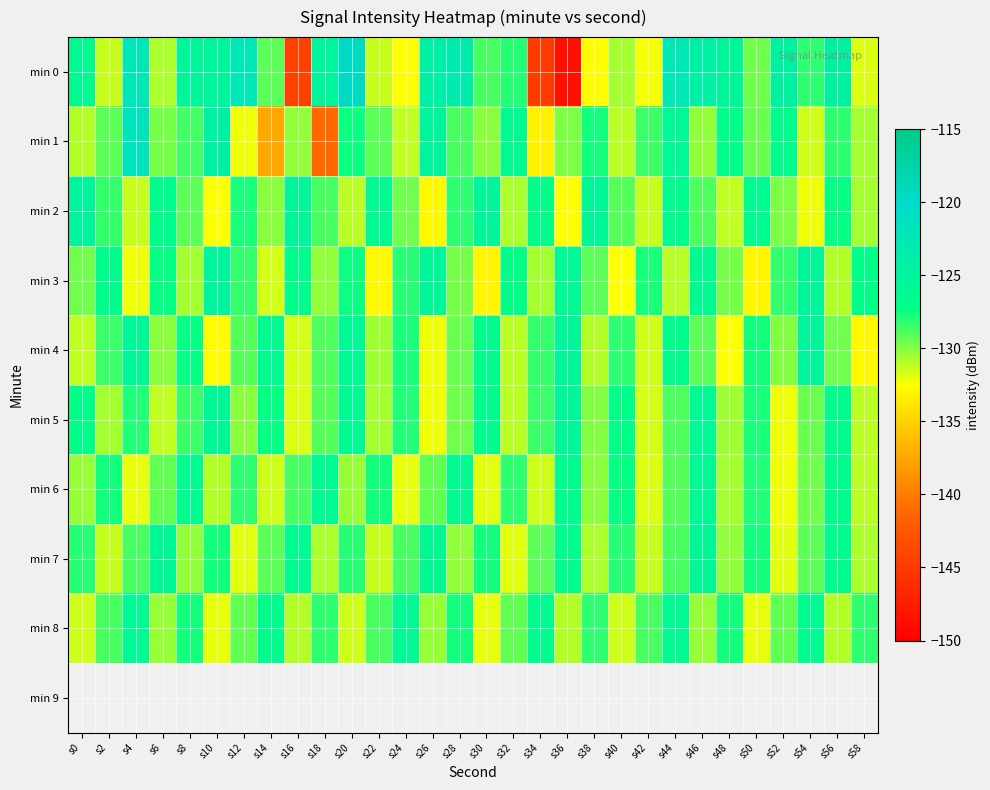

Reading left to right, transcribe all the data shown in this chart.

min 0: s0=-126.5	s2=-131.3	s4=-122.5	s6=-130.8	s8=-125.5	s10=-125.1	s12=-122.5	s14=-129.1	s16=-144.3	s18=-125.2	s20=-119.6	s22=-131.3	s24=-132.4	s26=-124.2	s28=-123.4	s30=-128.8	s32=-128.0	s34=-144.7	s36=-148.5	s38=-132.5	s40=-130.7	s42=-132.3	s44=-122.5	s46=-124.3	s48=-125.5	s50=-129.6	s52=-124.6	s54=-128.1	s56=-124.6	s58=-131.8
min 1: s0=-131.0	s2=-129.2	s4=-121.9	s6=-129.8	s8=-128.6	s10=-124.2	s12=-132.1	s14=-137.4	s16=-130.3	s18=-141.0	s20=-127.5	s22=-129.1	s24=-131.2	s26=-125.3	s28=-128.7	s30=-130.1	s32=-126.4	s34=-133.2	s36=-129.8	s38=-127.6	s40=-131.0	s42=-128.5	s44=-125.9	s46=-130.3	s48=-127.1	s50=-129.4	s52=-126.8	s54=-131.5	s56=-128.2	s58=-130.6
min 2: s0=-125.1	s2=-128.3	s4=-131.4	s6=-126.7	s8=-129.2	s10=-132.5	s12=-127.8	s14=-130.1	s16=-125.4	s18=-128.7	s20=-131.0	s22=-126.3	s24=-129.6	s26=-132.9	s28=-128.2	s30=-125.5	s32=-130.8	s34=-127.1	s36=-132.4	s38=-125.7	s40=-129.0	s42=-131.3	s44=-126.6	s46=-128.9	s48=-131.2	s50=-126.5	s52=-129.8	s54=-132.1	s56=-127.4	s58=-130.7
min 3: s0=-129.5	s2=-126.8	s4=-132.1	s6=-127.4	s8=-130.7	s10=-125.0	s12=-128.3	s14=-131.6	s16=-126.9	s18=-130.2	s20=-127.5	s22=-132.8	s24=-128.1	s26=-125.4	s28=-129.7	s30=-133.0	s32=-127.3	s34=-130.6	s36=-125.9	s38=-129.2	s40=-132.5	s42=-127.8	s44=-131.1	s46=-126.4	s48=-129.7	s50=-133.0	s52=-128.3	s54=-125.6	s56=-130.9	s58=-127.2
min 4: s0=-131.2	s2=-128.5	s4=-125.8	s6=-130.1	s8=-127.4	s10=-132.7	s12=-129.0	s14=-126.3	s16=-131.6	s18=-128.9	s20=-126.2	s22=-130.5	s24=-127.8	s26=-132.1	s28=-129.4	s30=-126.7	s32=-131.0	s34=-128.3	s36=-125.6	s38=-130.9	s40=-128.2	s42=-131.5	s44=-126.8	s46=-129.1	s48=-132.4	s50=-127.7	s52=-130.0	s54=-125.3	s56=-129.6	s58=-132.9
min 5: s0=-127.3	s2=-130.6	s4=-127.9	s6=-131.2	s8=-128.5	s10=-125.8	s12=-130.1	s14=-127.4	s16=-131.7	s18=-129.0	s20=-126.3	s22=-130.6	s24=-127.9	s26=-132.2	s28=-129.5	s30=-126.8	s32=-131.1	s34=-128.4	s36=-125.7	s38=-130.0	s40=-127.3	s42=-131.6	s44=-128.9	s46=-126.2	s48=-130.5	s50=-127.8	s52=-132.1	s54=-129.4	s56=-126.7	s58=-131.0
min 6: s0=-130.4	s2=-127.7	s4=-132.0	s6=-129.3	s8=-126.6	s10=-130.9	s12=-128.2	s14=-131.5	s16=-128.8	s18=-126.1	s20=-130.4	s22=-127.7	s24=-132.0	s26=-129.3	s28=-126.6	s30=-131.9	s32=-128.2	s34=-131.5	s36=-126.8	s38=-130.1	s40=-127.4	s42=-131.7	s44=-129.0	s46=-126.3	s48=-130.6	s50=-127.9	s52=-132.2	s54=-129.5	s56=-126.8	s58=-131.1
min 7: s0=-128.1	s2=-131.4	s4=-128.7	s6=-126.0	s8=-130.3	s10=-127.6	s12=-131.9	s14=-129.2	s16=-126.5	s18=-130.8	s20=-128.1	s22=-131.4	s24=-128.7	s26=-126.0	s28=-130.3	s30=-127.6	s32=-131.9	s34=-129.2	s36=-126.5	s38=-130.8	s40=-128.1	s42=-131.4	s44=-128.7	s46=-126.0	s48=-130.3	s50=-127.6	s52=-131.9	s54=-129.2	s56=-126.5	s58=-130.8
min 8: s0=-131.5	s2=-128.8	s4=-126.1	s6=-130.4	s8=-127.7	s10=-132.0	s12=-129.3	s14=-126.6	s16=-130.9	s18=-128.2	s20=-131.5	s22=-128.8	s24=-126.1	s26=-130.4	s28=-127.7	s30=-132.0	s32=-129.3	s34=-126.6	s36=-130.9	s38=-128.2	s40=-131.5	s42=-128.8	s44=-126.1	s46=-130.4	s48=-127.7	s50=-132.0	s52=-129.3	s54=-126.6	s56=-130.9	s58=-128.2